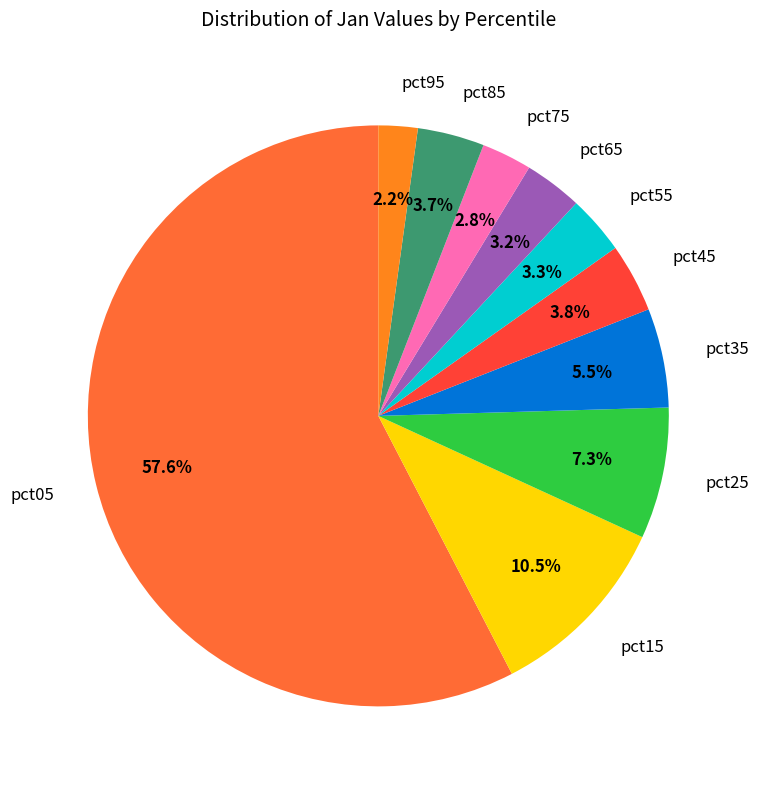

Between pct75 and pct05, which is larger?

pct05